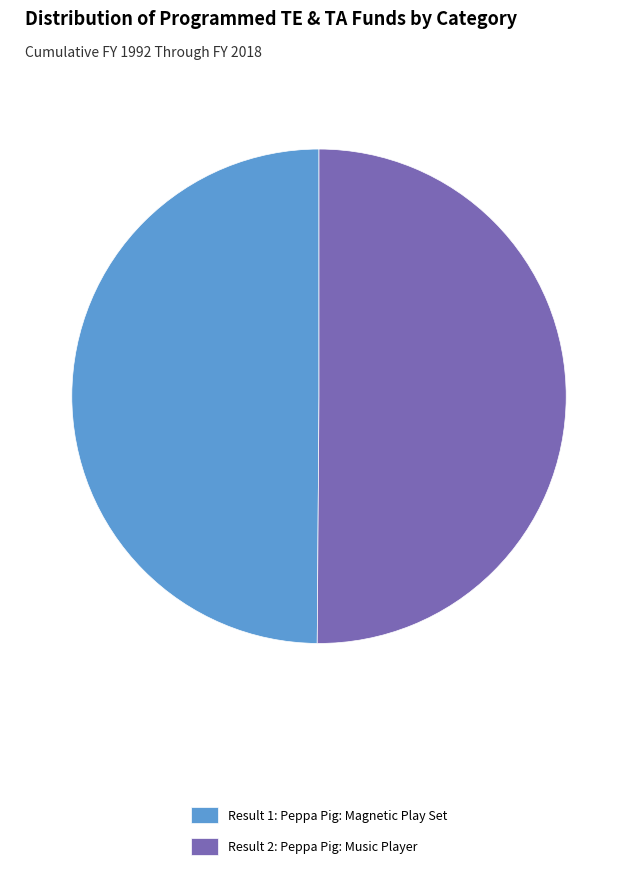

The Result 1: Peppa Pig: Magnetic Play Set slice represents 50% of the pie. True or false?

True